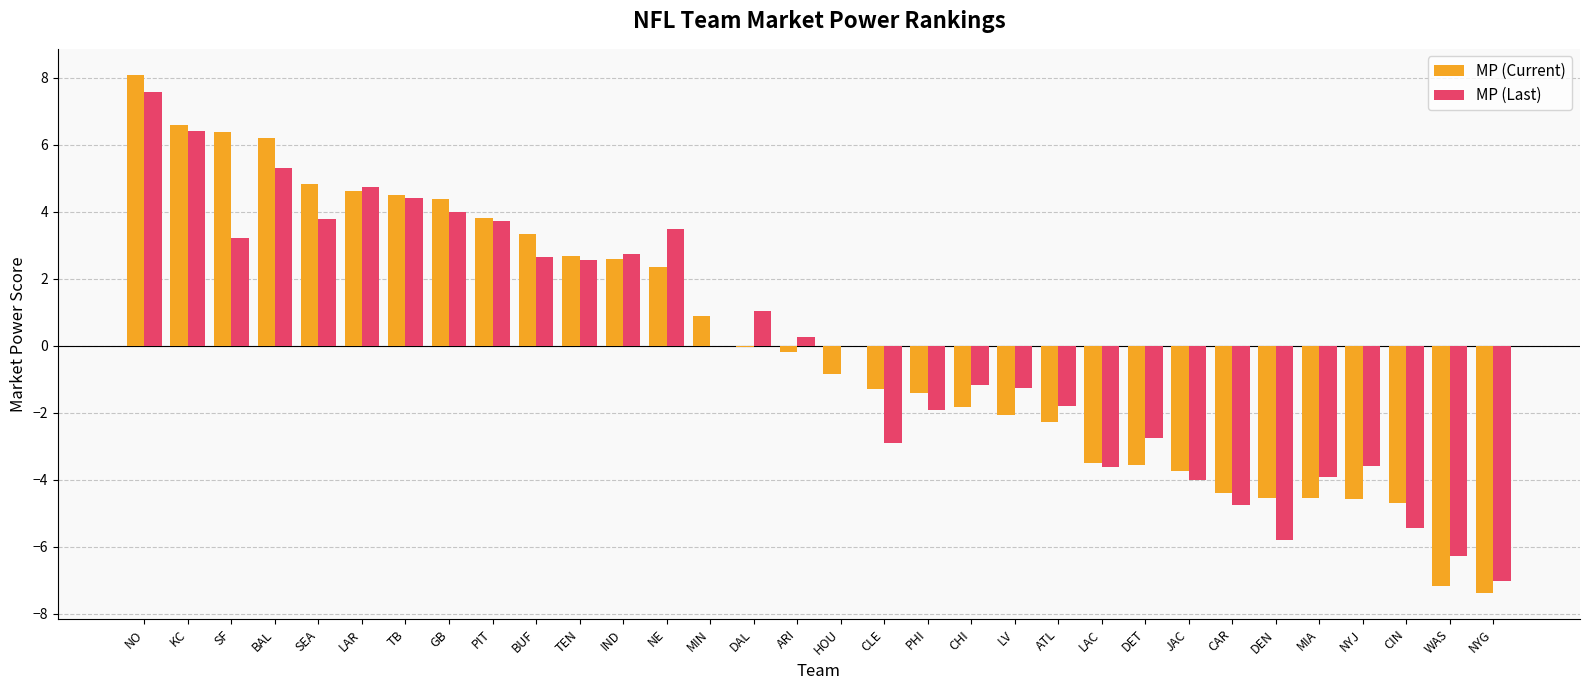

Is the value of MP (Last) at PHI greater than the value of MP (Current) at KC?

No